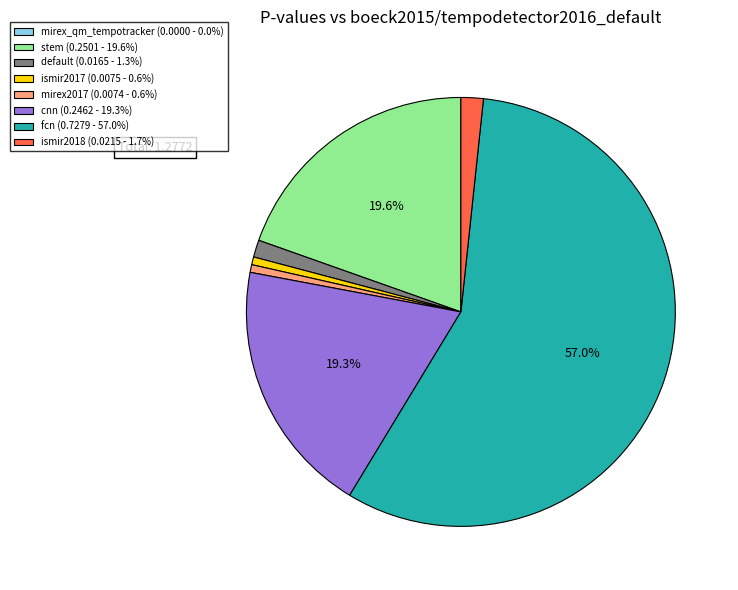

Does any single category account for the majority?

Yes